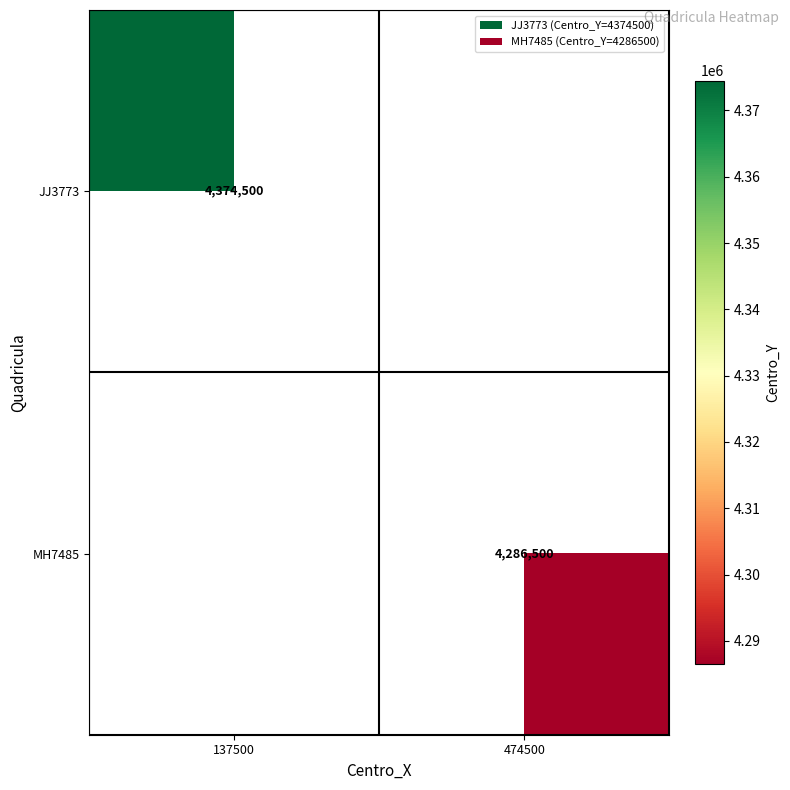

Is it true that MH7485 equals 4286500 at 474500?

True